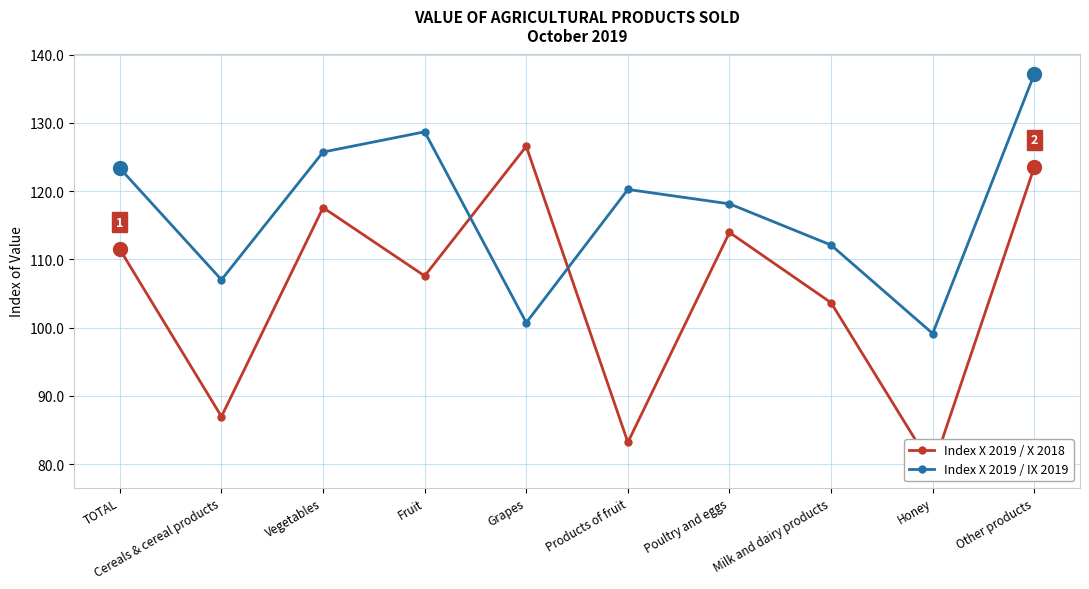

At which category does Index X 2019 / IX 2019 reach its first local valley?

Cereals & cereal products